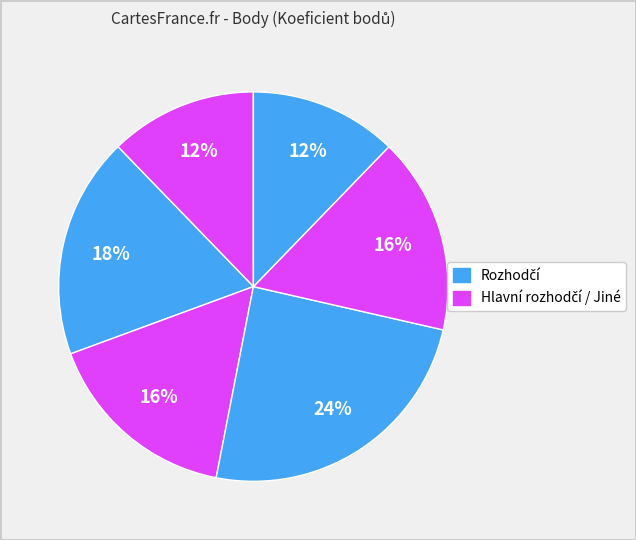

How many slices are in this pie chart?

6